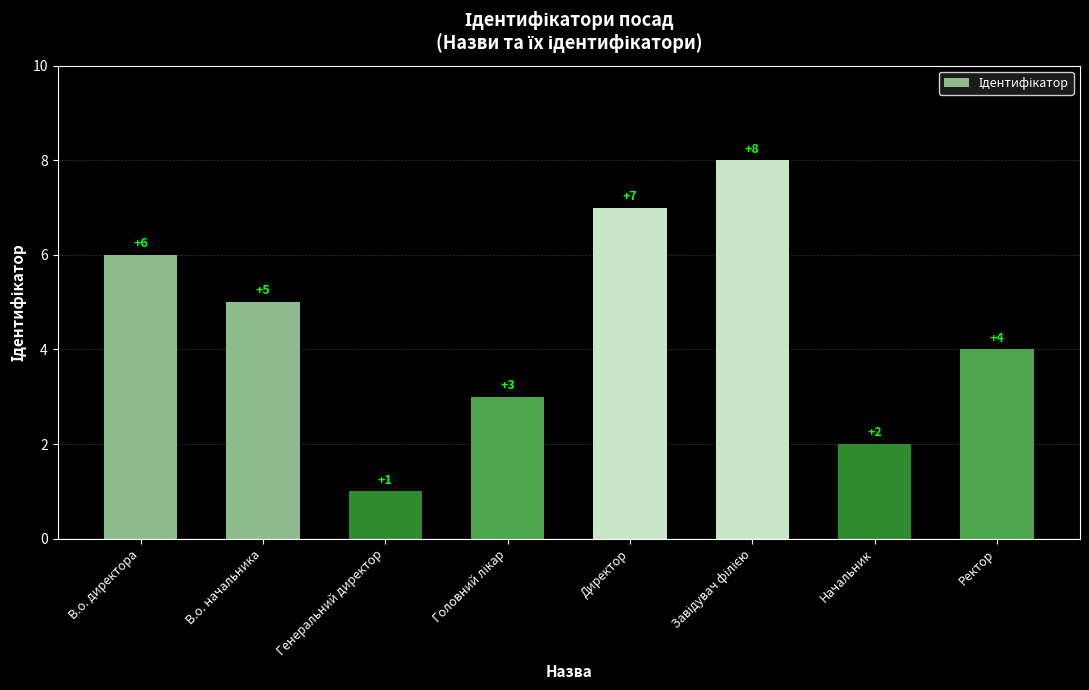

What is the difference between the maximum and minimum values?

7